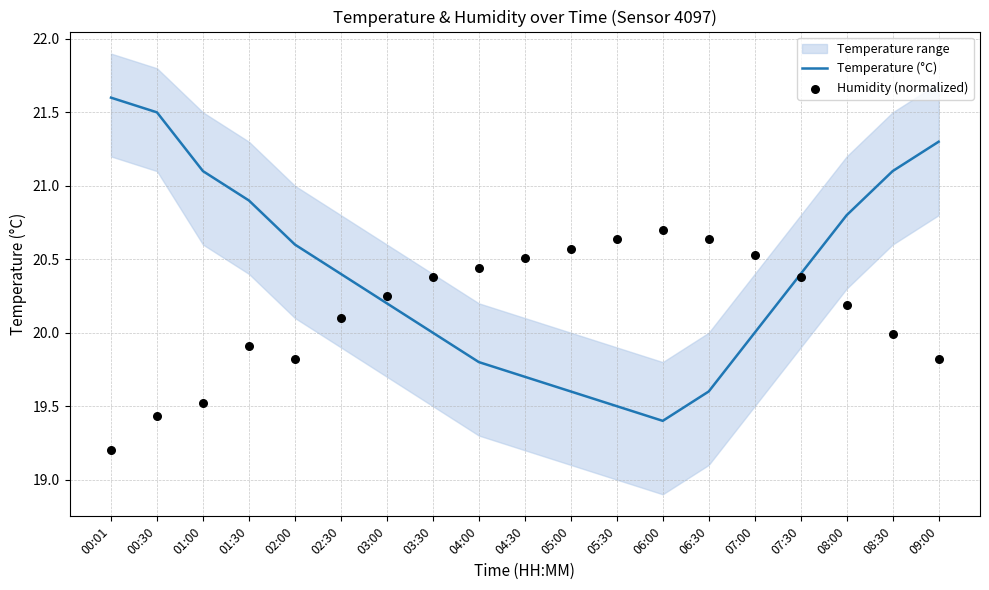

What is the total value across all series at 02:30?

40.5